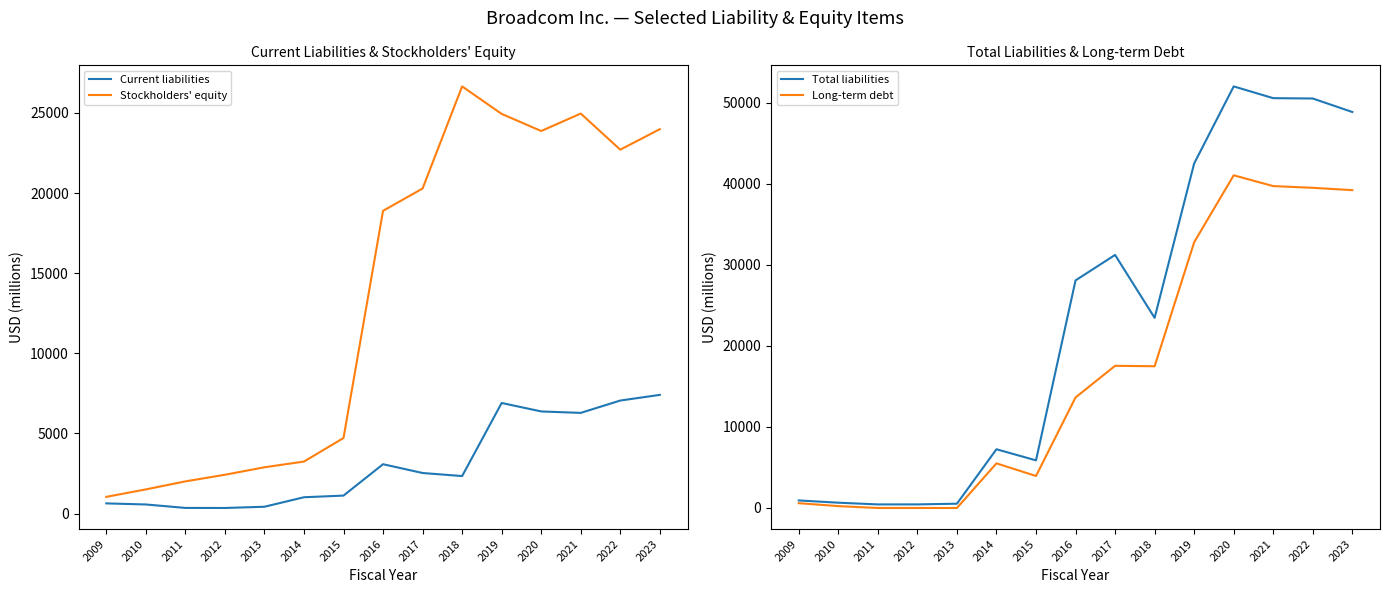

What is the difference between the highest and lowest values at 2018?

24319